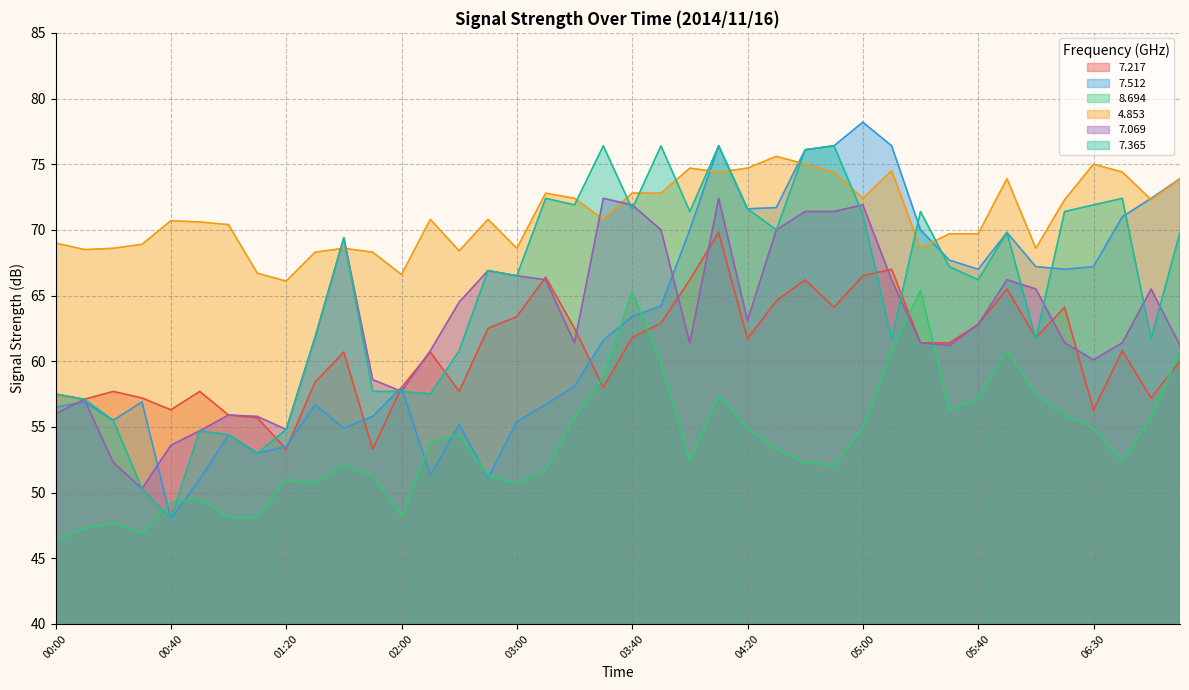

Which series has the largest total across all categories?

4.853